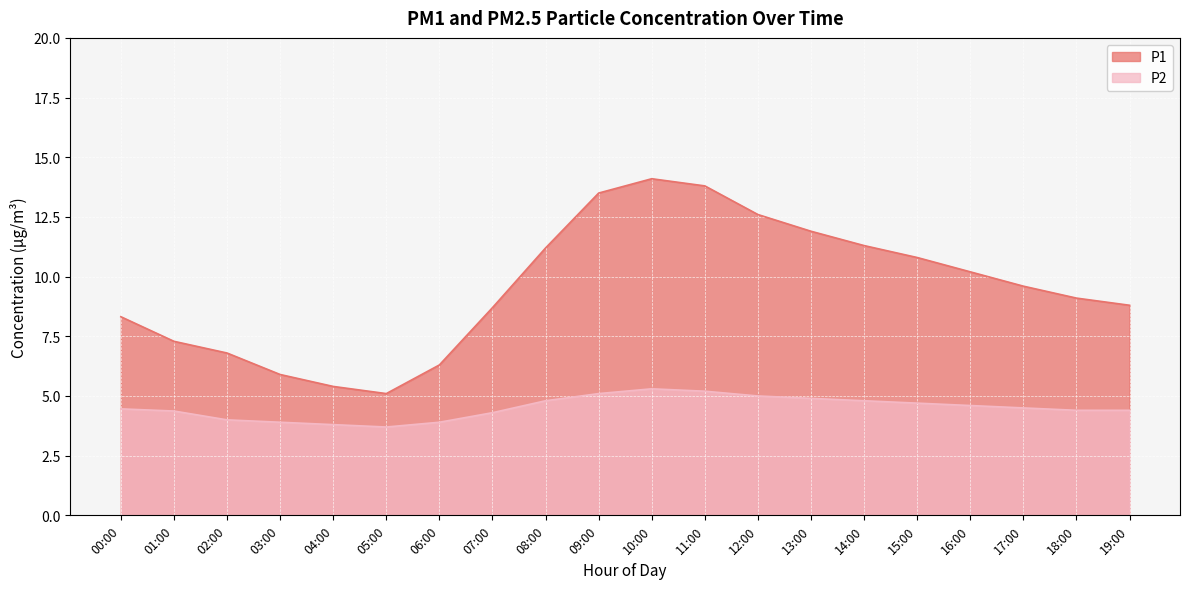

Where does the P1 series first go above 9?

08:00